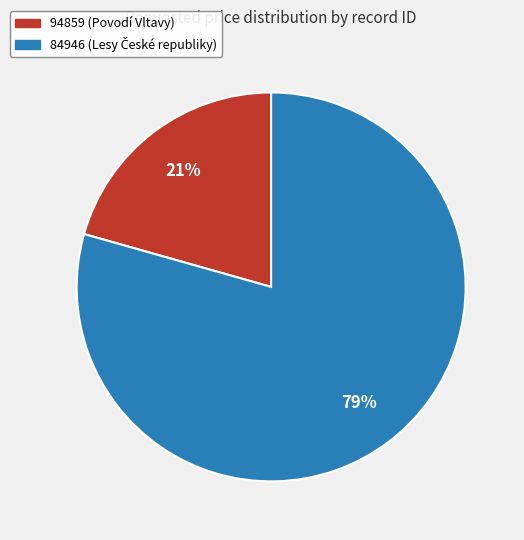

To the nearest percent, what is the combined percentage of 84946 and 94859?

100%